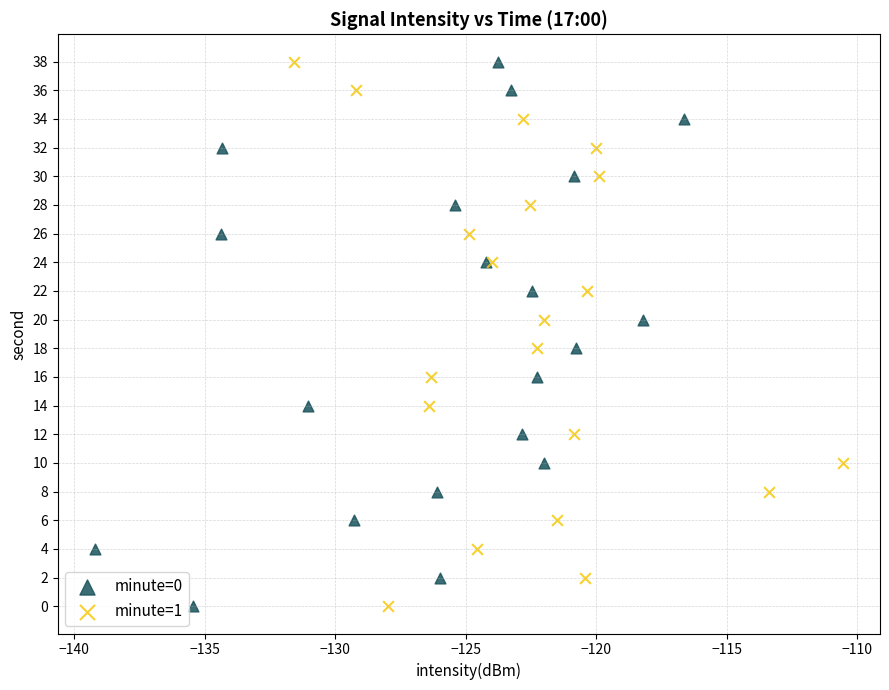

What are all the series names shown in the legend?

minute=0, minute=1